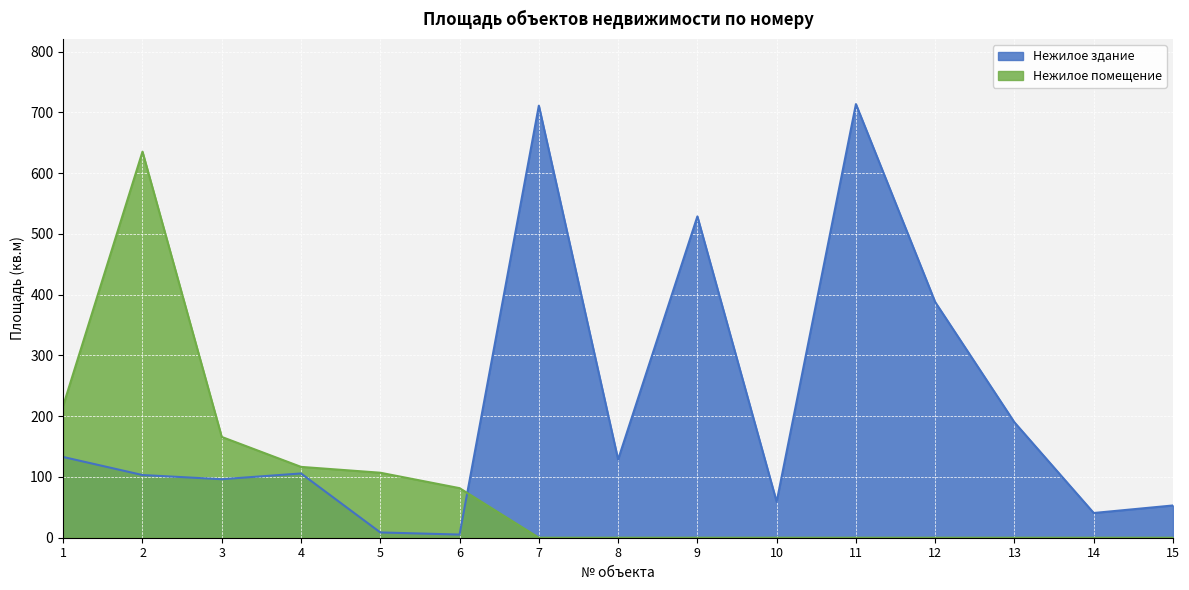

What is the difference between the maximum and minimum values in the Нежилое здание series?

708.6